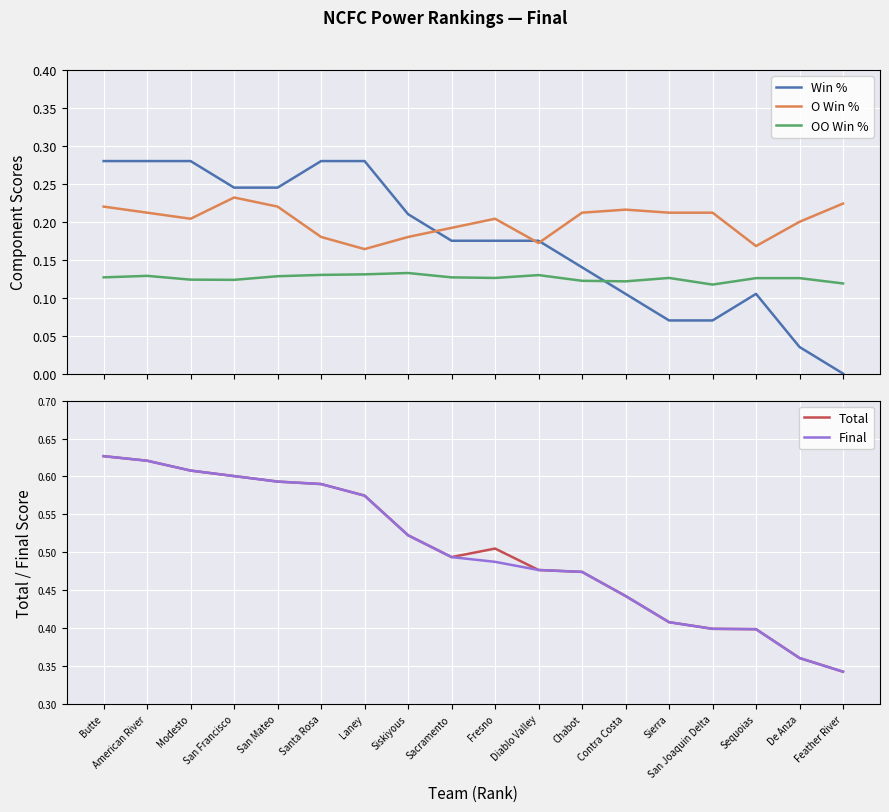

Does the chart display data point markers on the line(s)?

No